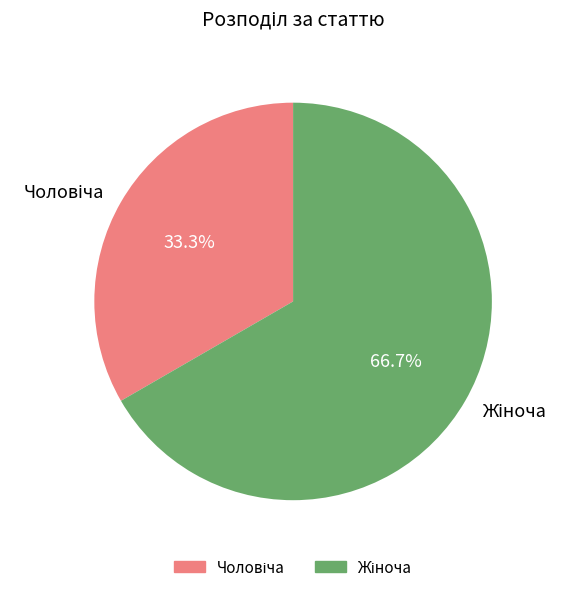

Is there any slice that represents more than half of the pie?

Yes